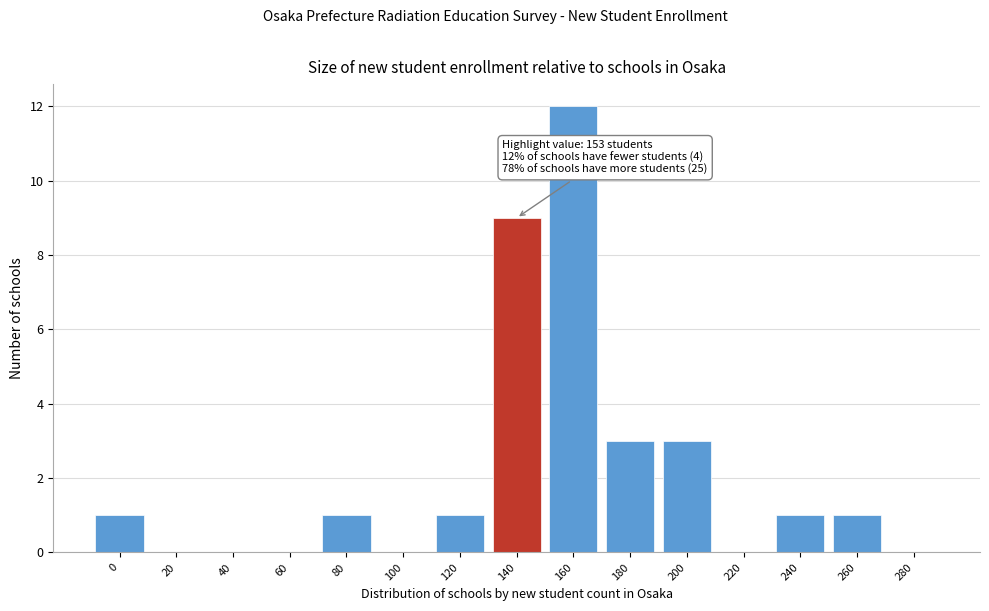

Reading left to right, list all the values displayed in this chart.

0=1	20=0	40=0	60=0	80=1	100=0	120=1	140=9	160=12	180=3	200=3	220=0	240=1	260=1	280=0